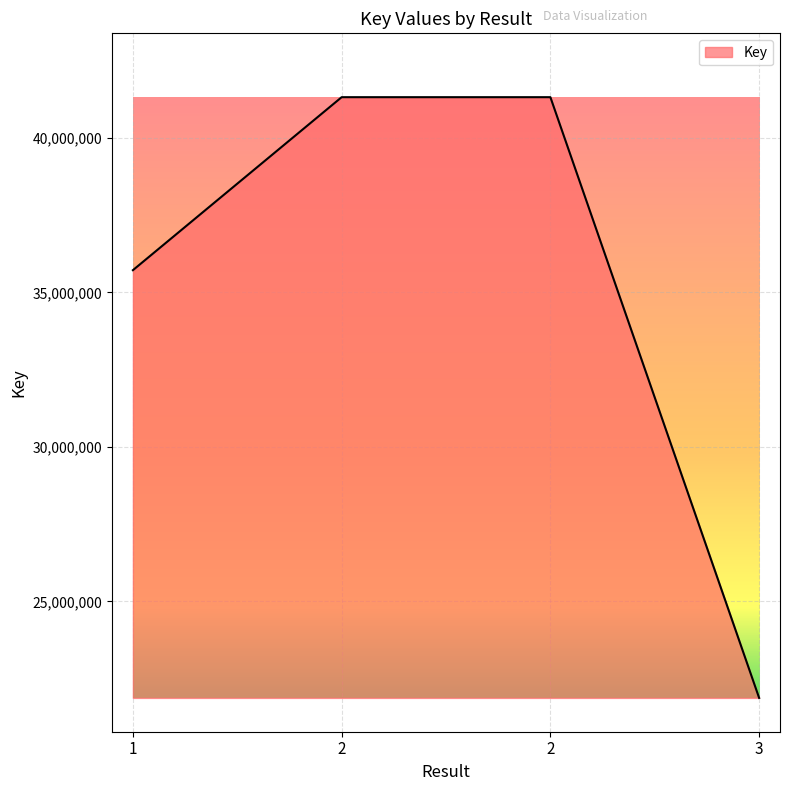

How many series are shown in this chart?

1